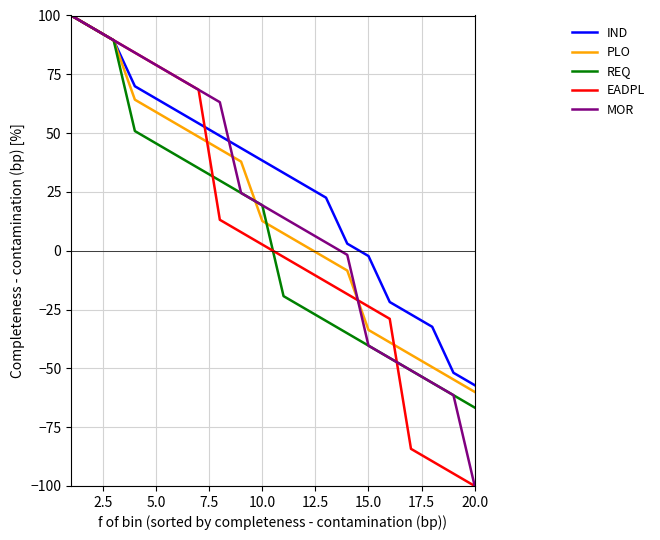

What are all the series names shown in the legend?

IND, PLO, REQ, EADPL, MOR